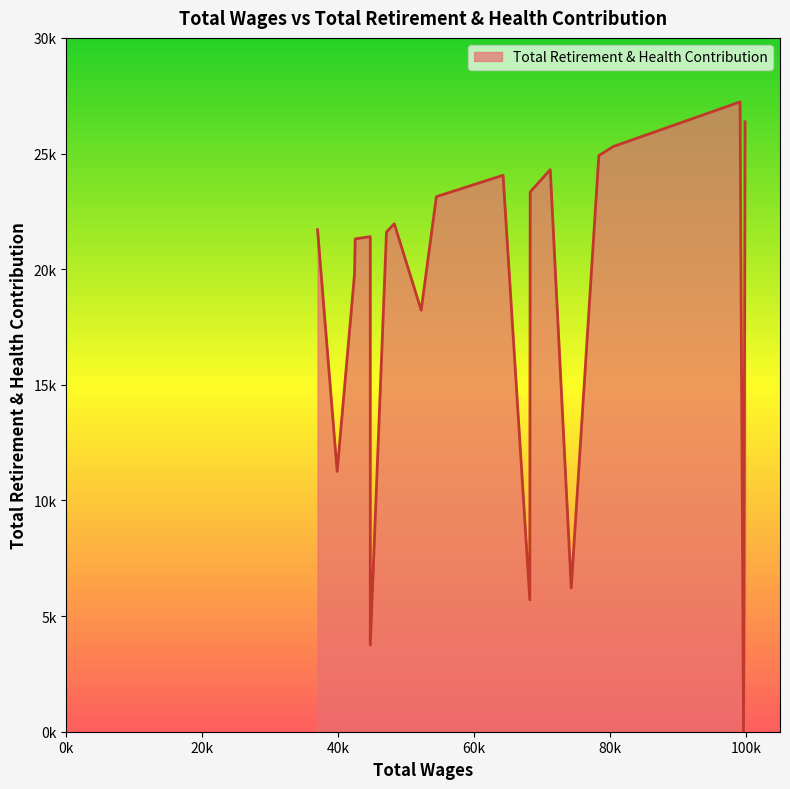

Is this an area chart (filled region under the line)?

Yes